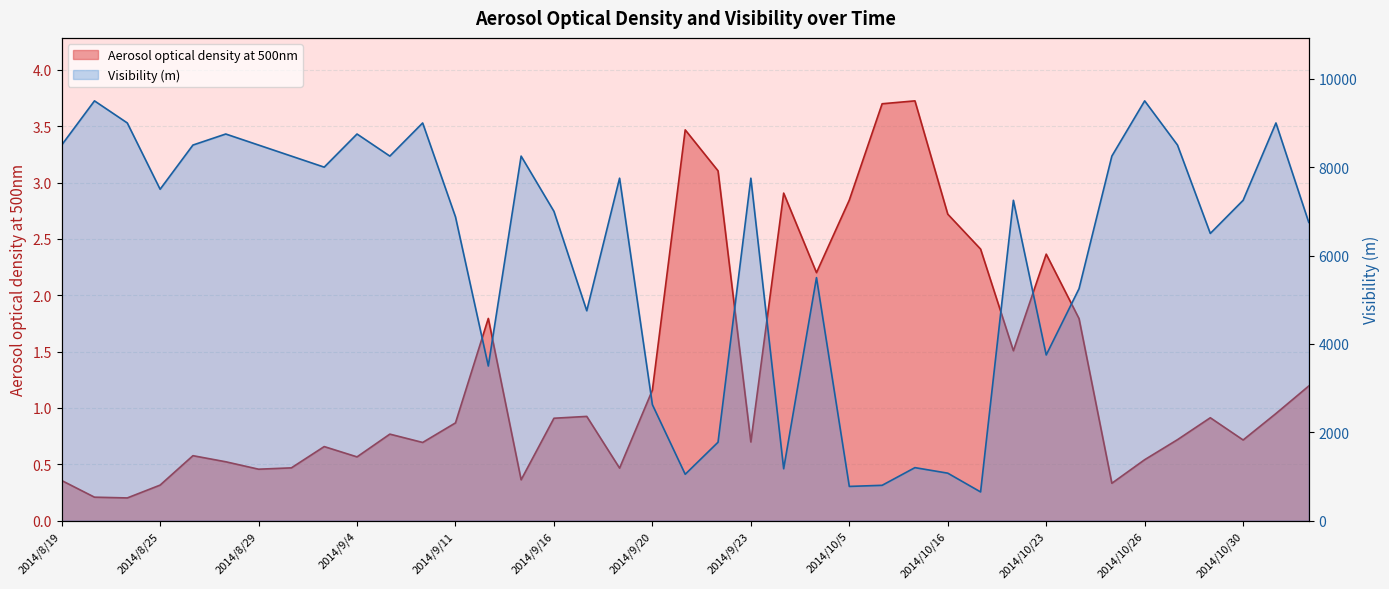

Which series has the largest total across all categories?

Visibility (m)